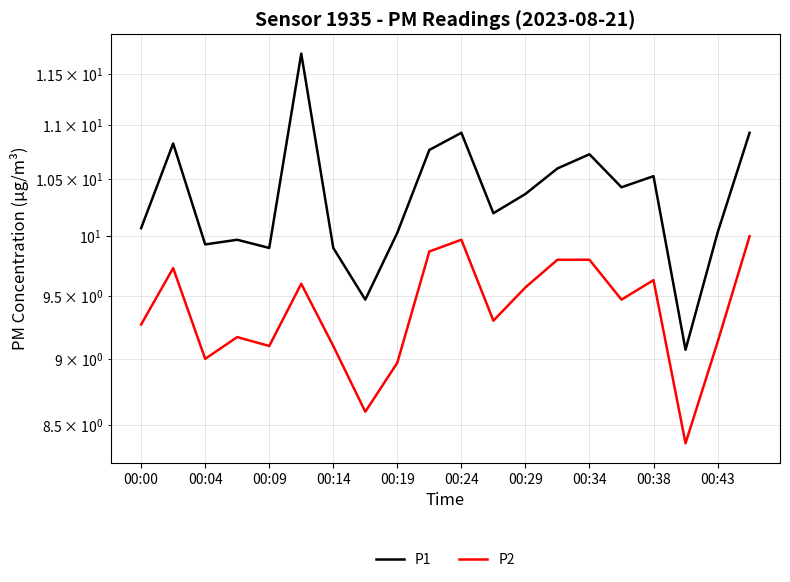

What is the label of the 20th point from the left?

19